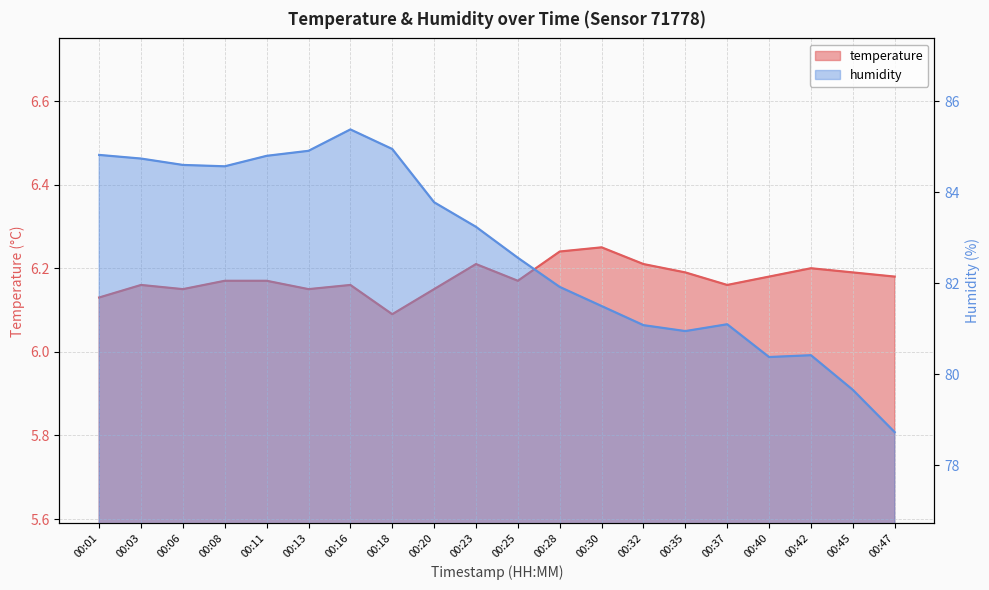

Between 00:32 and 00:40, which series saw the biggest shift?

humidity